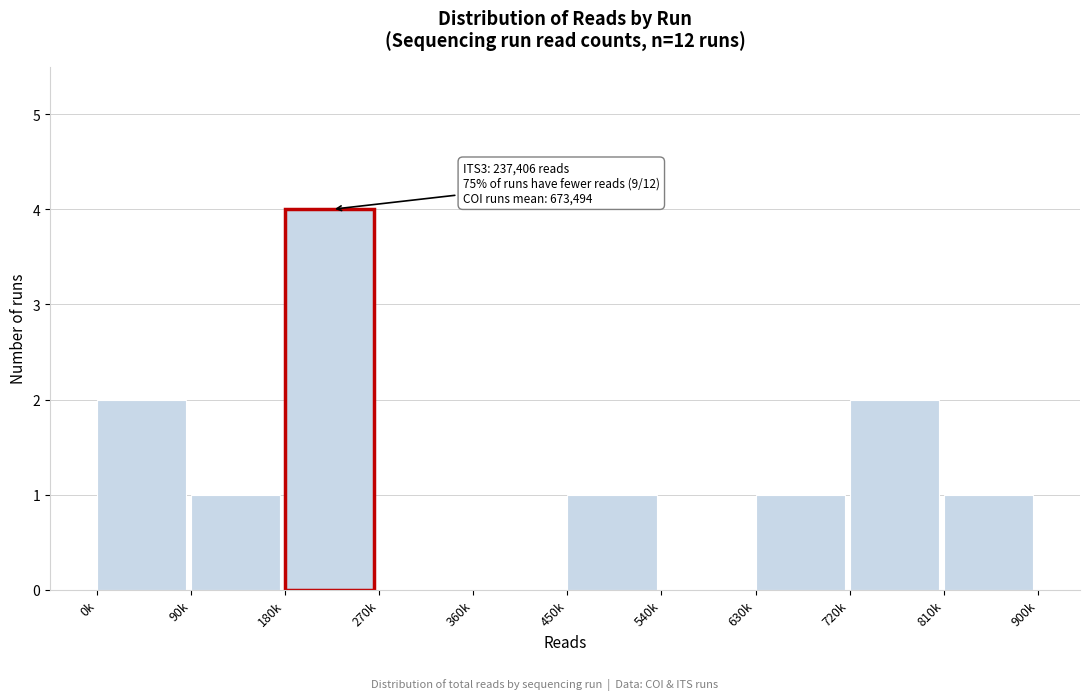

Reading left to right, what are all the values shown in this chart?

0k=2	90k=1	180k=4	270k=0	360k=0	450k=1	540k=0	630k=1	720k=2	810k=1